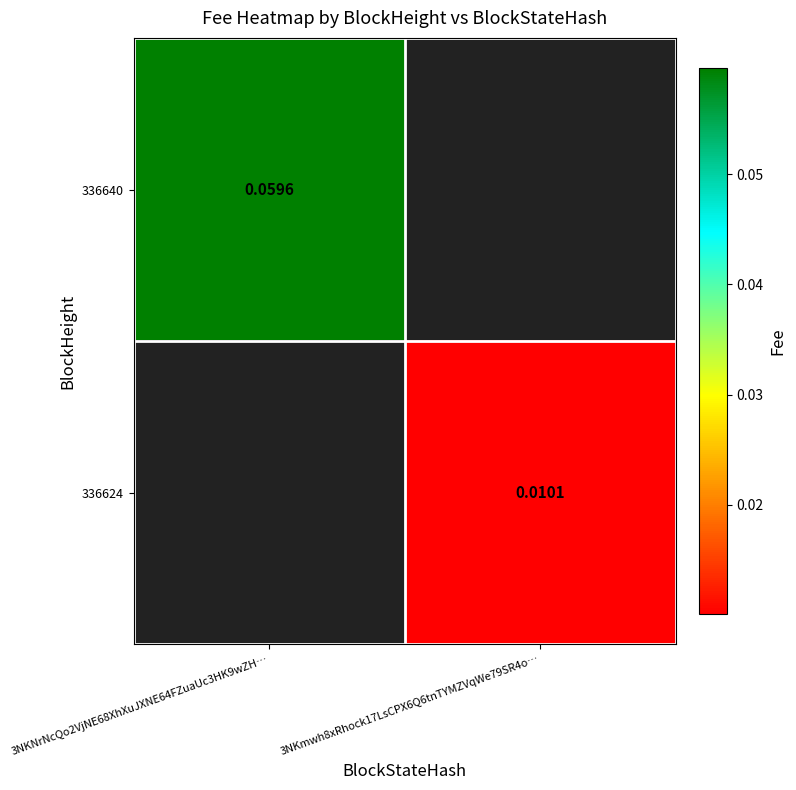

Which category has the lowest value across all series?

3NKmwh8xRhock17LsCPX6Q6tnTYMZVqWe79SR4o…